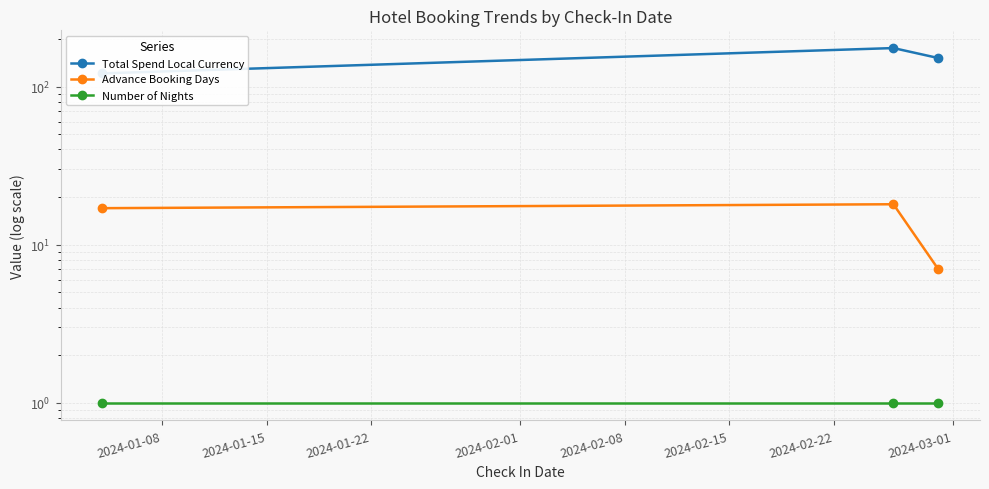

How many lines are shown in the chart?

3